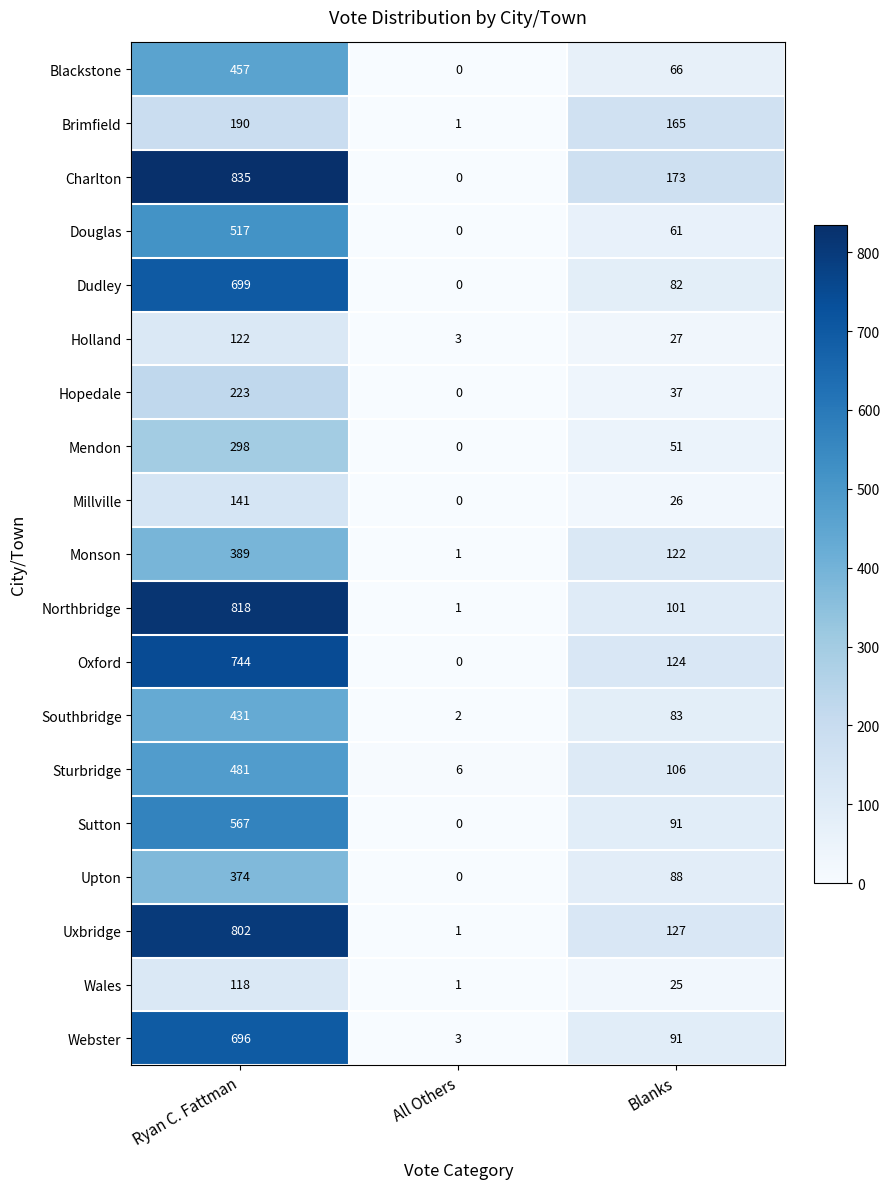

Is it true that Uxbridge equals 802 at Ryan C. Fattman?

True